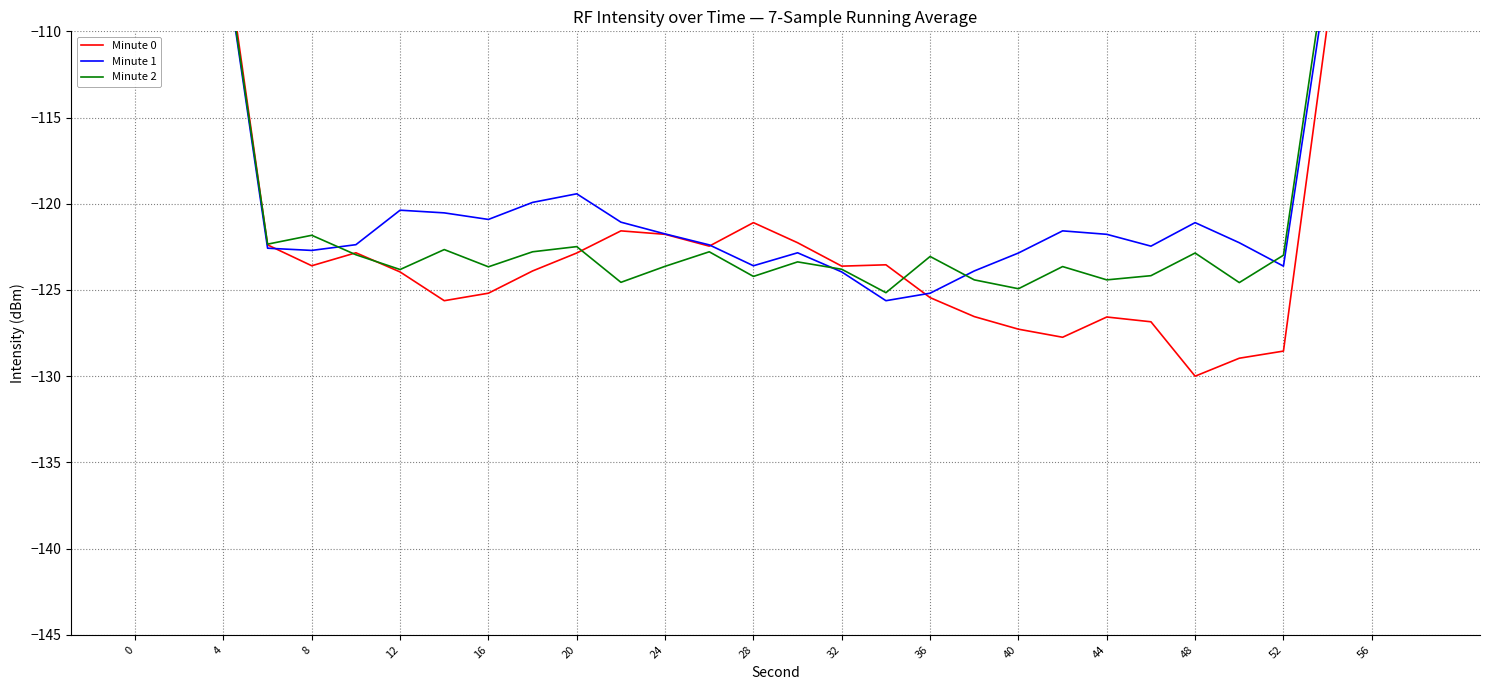

How many data points in Minute 0 are less than -123?

16